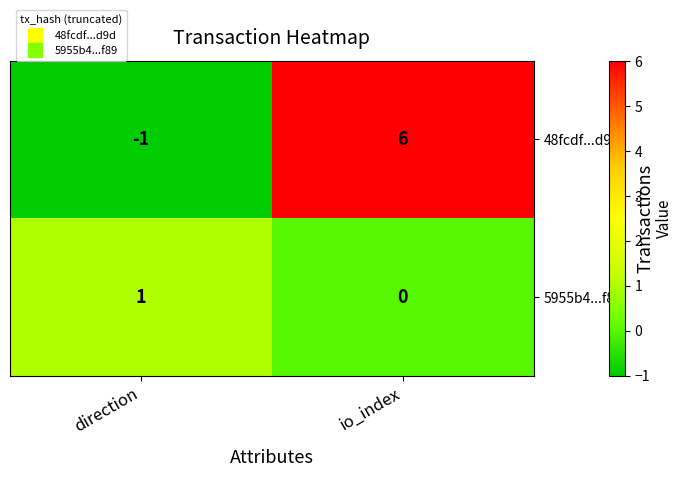

What is the minimum value shown in the chart?

-1